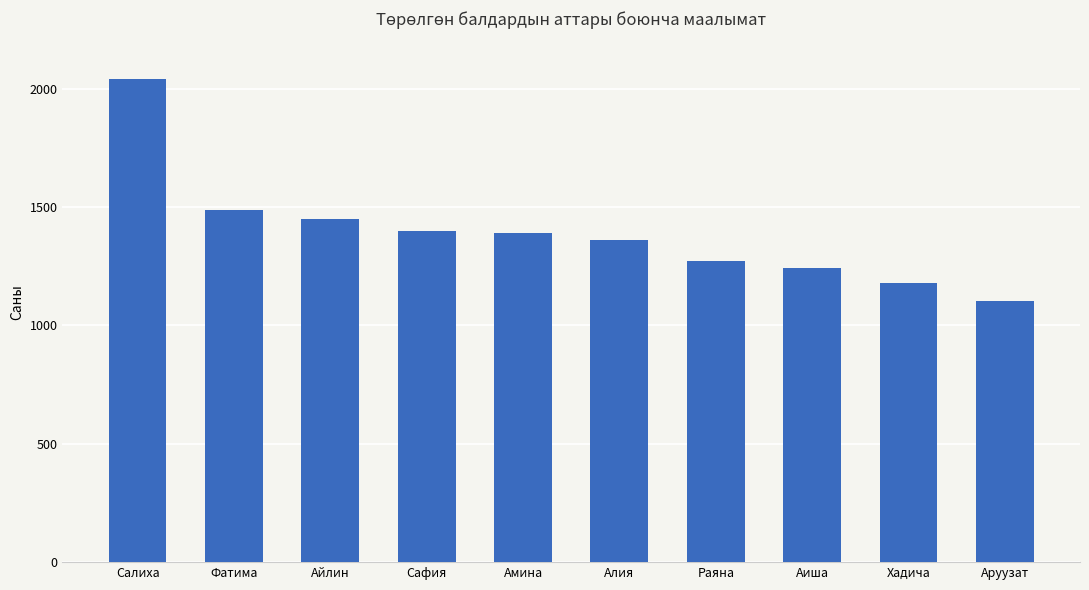

What is the label of the 10th bar from the right?

Салиха